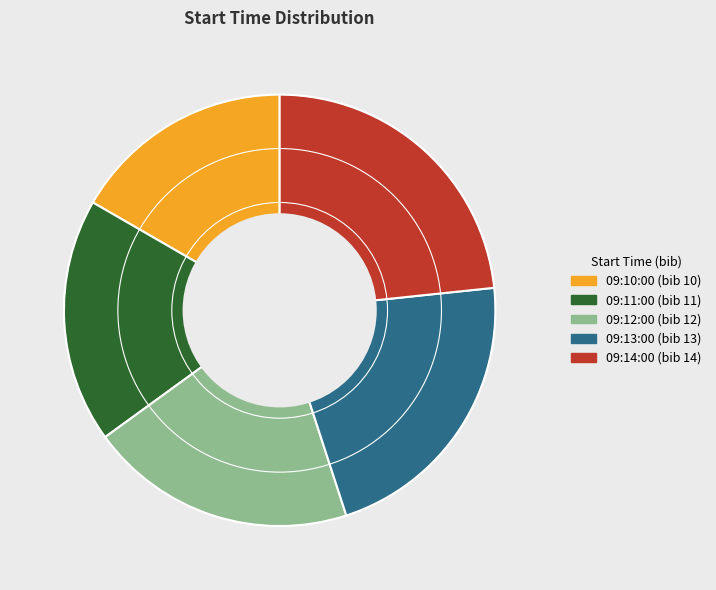

Is the sum of 09:11:00 and 09:12:00 greater than half?

No